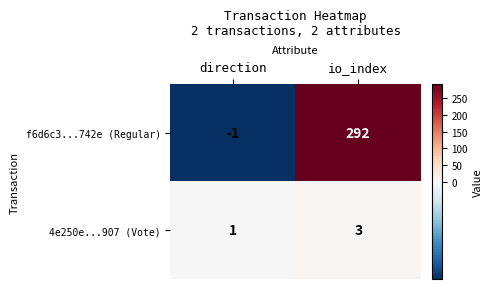

At which category is the sum across all series the highest?

io_index